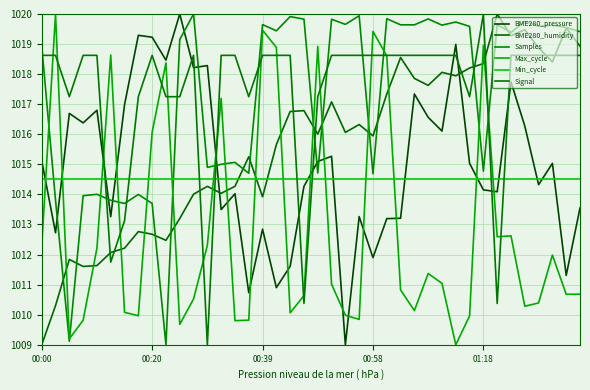

Is this an area chart (filled region under the line)?

No